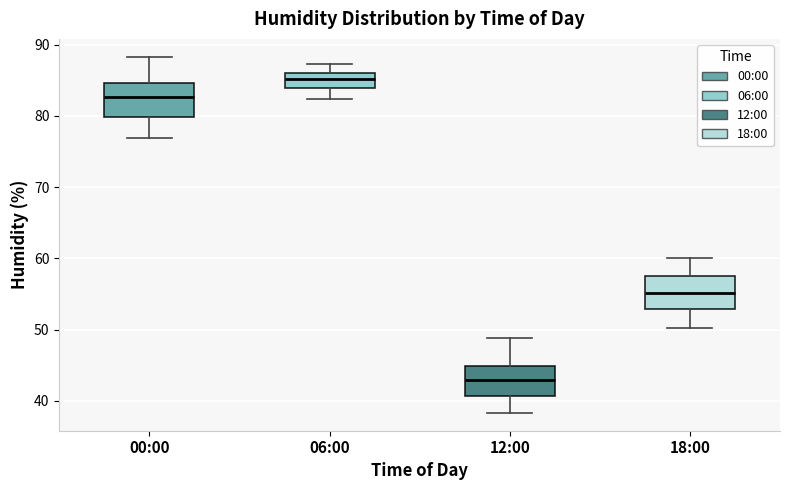

Where is the lower edge of the box for 12:00 on the y-axis? The values are not printed on the chart, so give them approximately, as read against the axis.

41